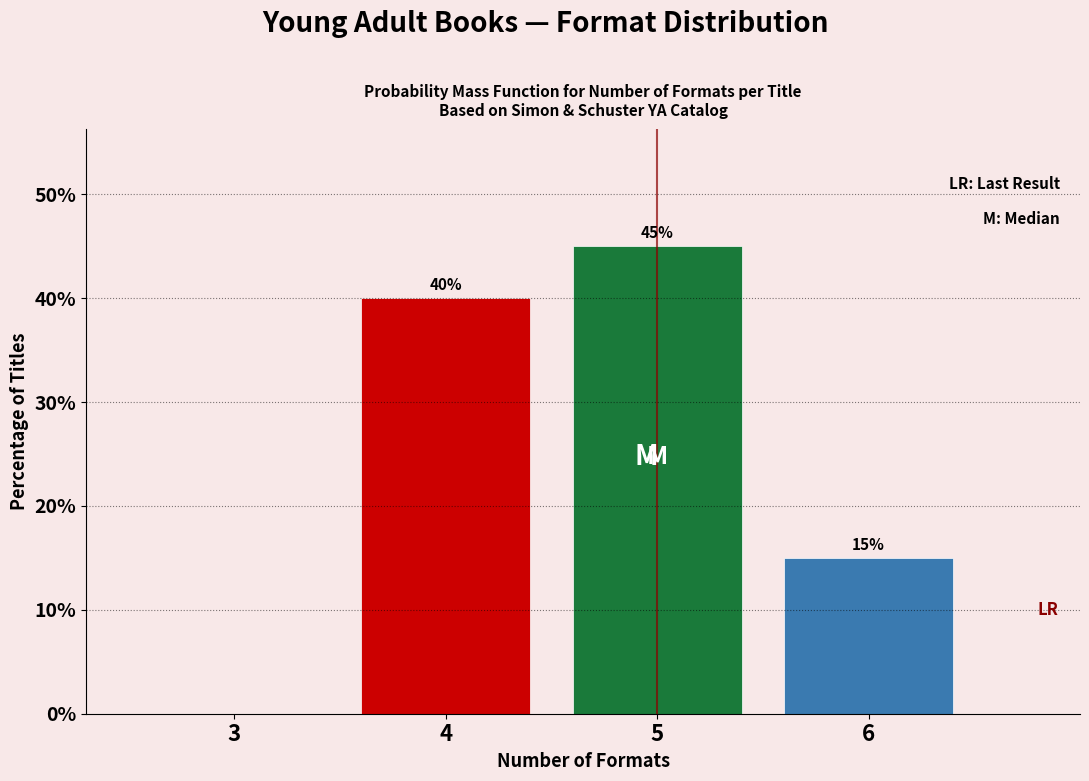

Reading left to right, extract all data points from this chart.

3=0	4=40	5=45	6=15